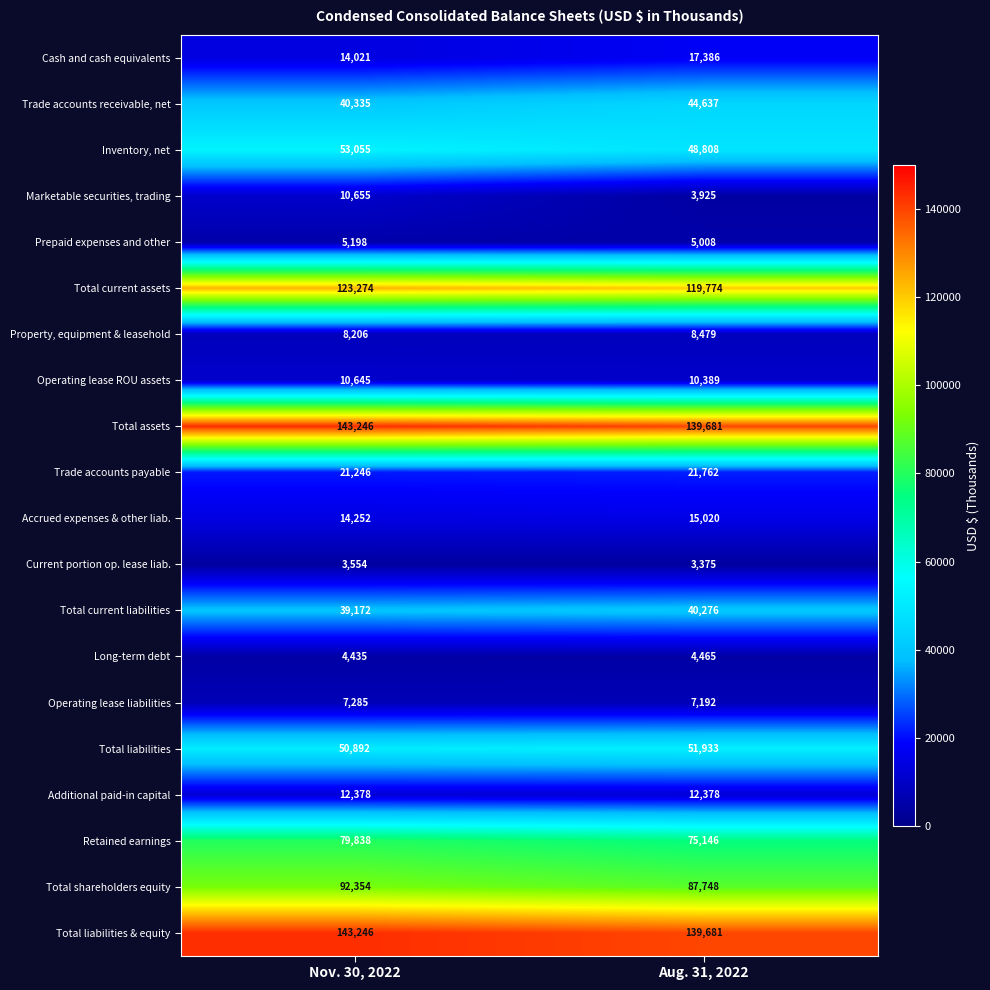

True or false: Prepaid expenses and other has a value of 1099 at Nov. 30, 2022.

False